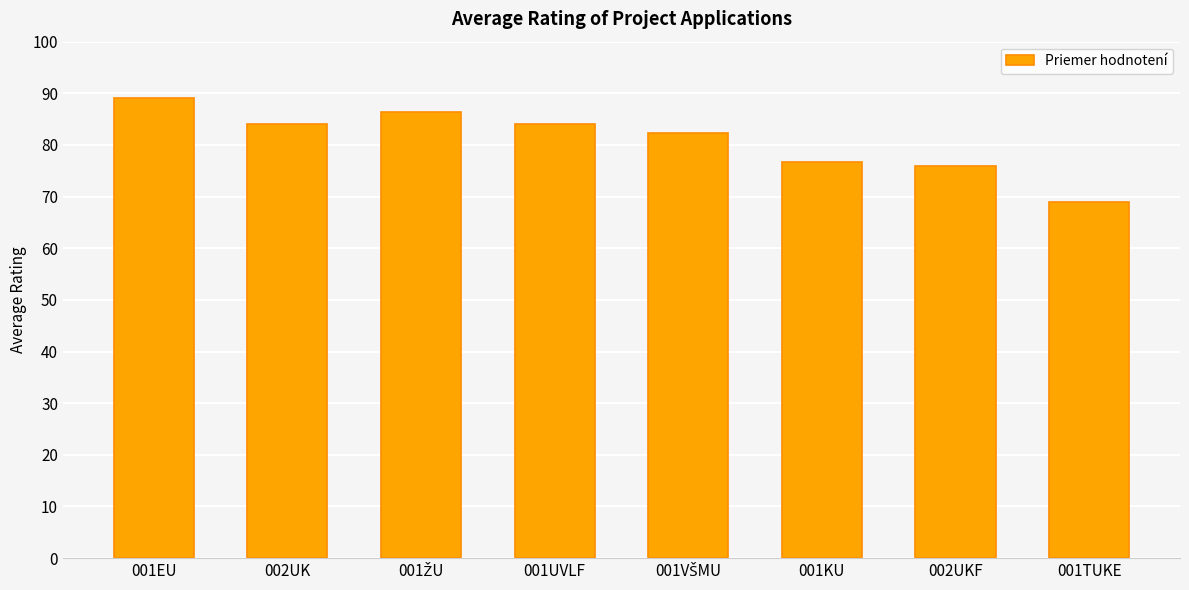

Reading right to left, transcribe all the data shown in this chart.

69.0	76.0	76.7	82.3	84.0	86.3	84.0	89.0